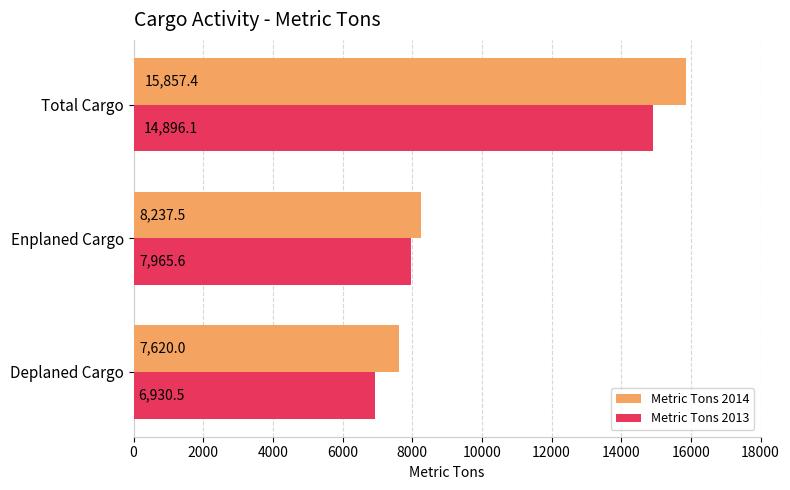

At which category is the sum across all series the highest?

Total Cargo